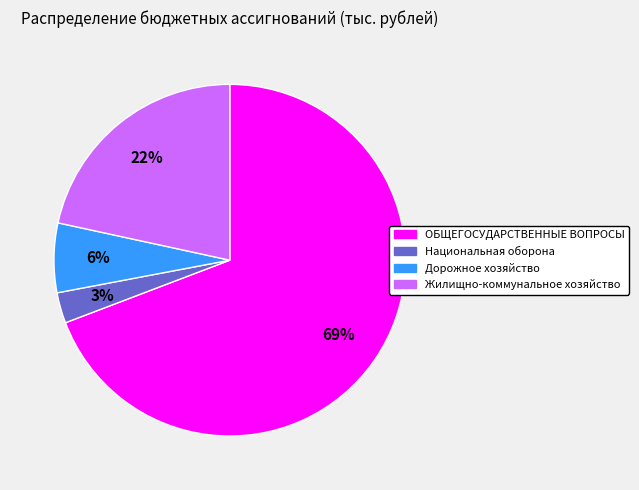

Count the number of slices in the pie.

4